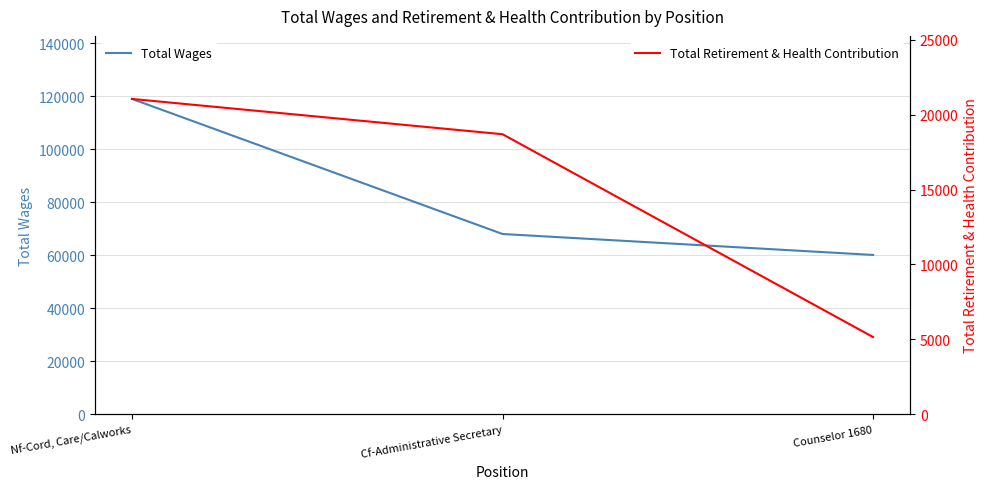

What value does the Total Wages series have at Counselor 1680?

60068